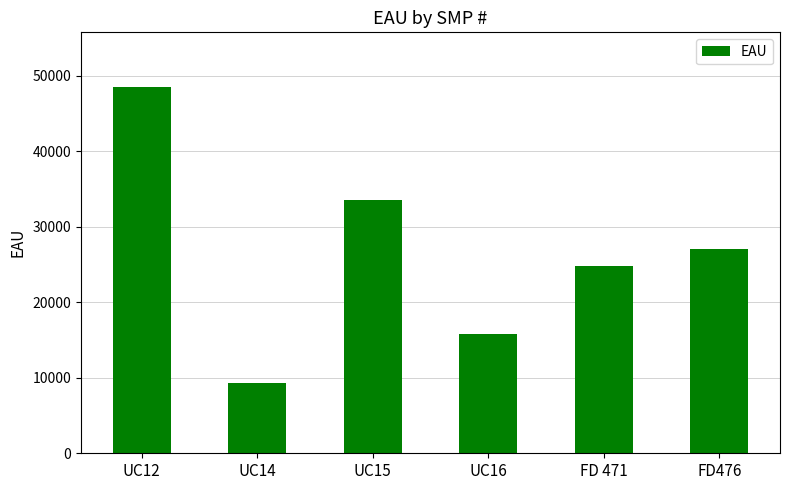

True or false: the data shows 48490 at UC12.

True